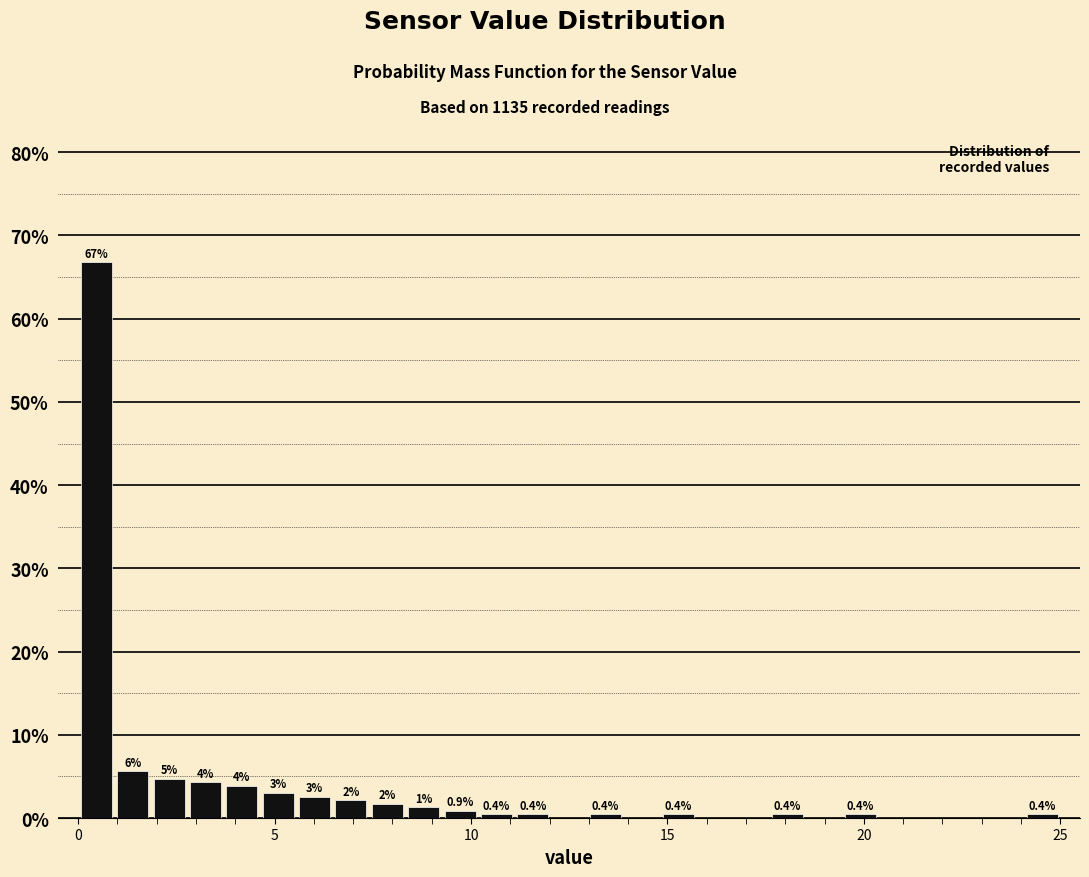

Read against the x-axis, roughly where is the centre of the tallest bar?

0.5